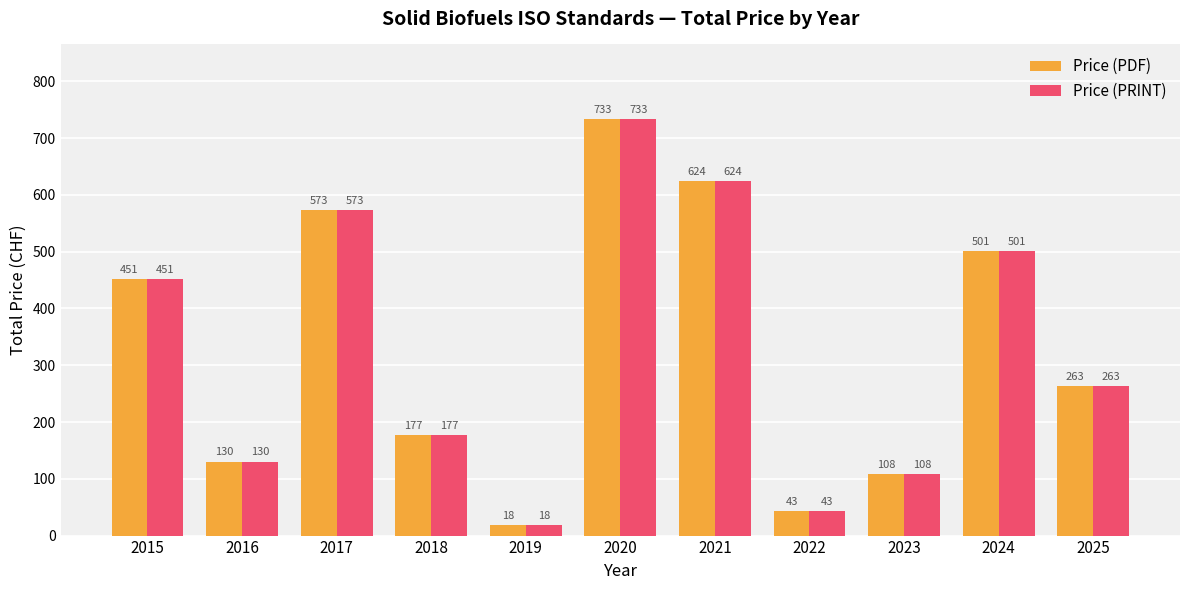

What is the sum of all Price (PDF) values?

3621